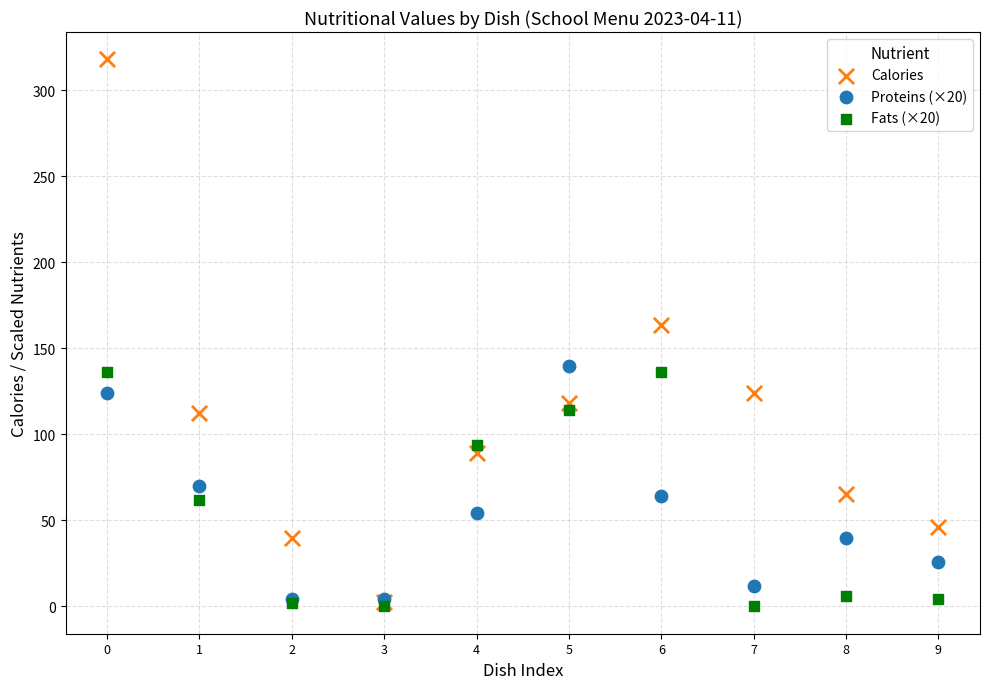

Across all series, what Y value is closest to 159?

163.5